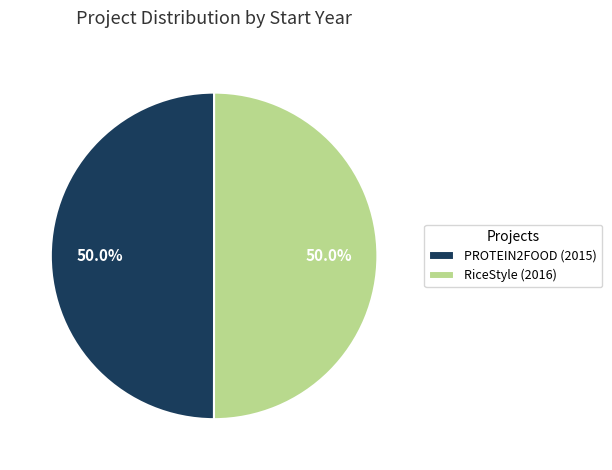

Count the number of slices in the pie.

2